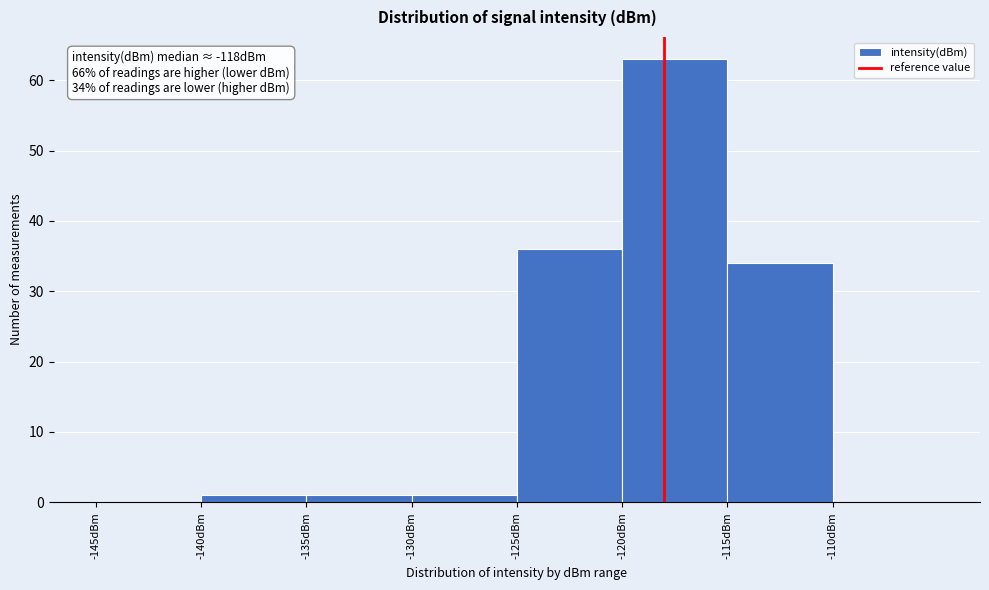

Which range on the x-axis has the tallest bar?

-120 to -115